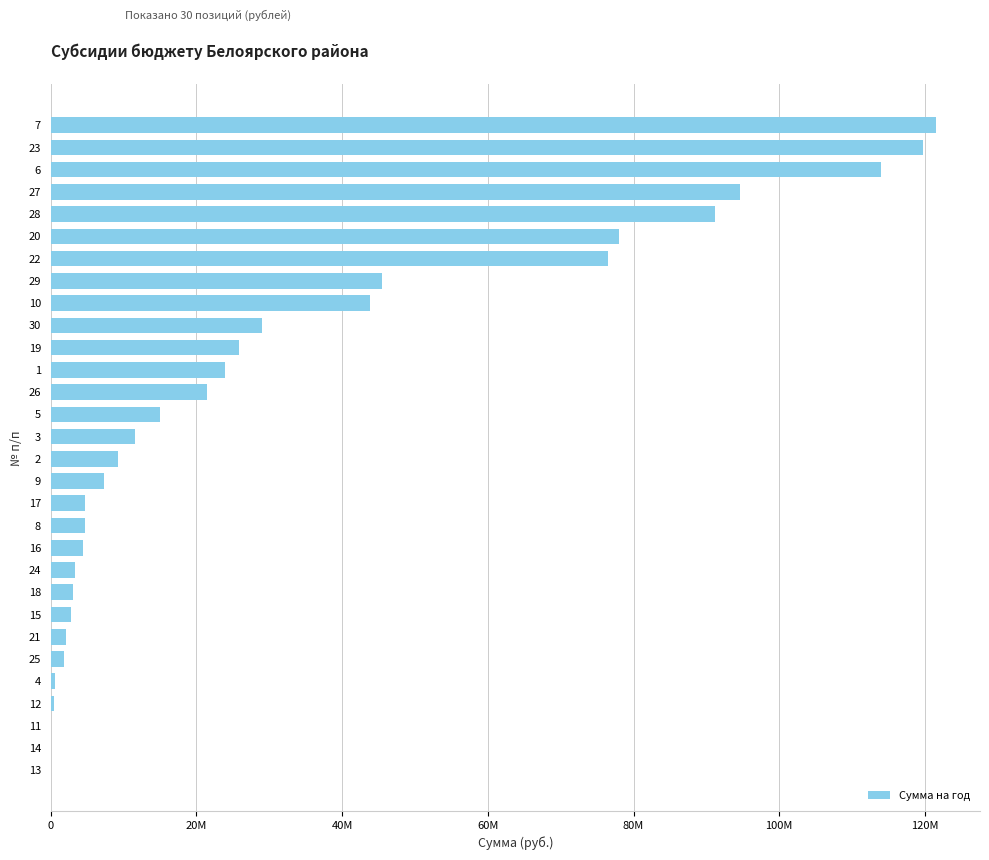

Is it true that the value at 20 is 12063489?

False